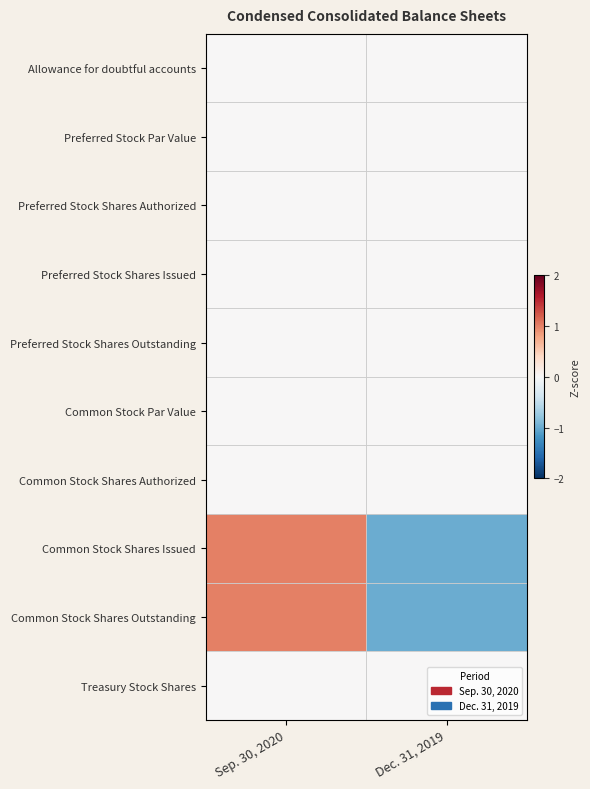

What is the difference between the highest and lowest values at Sep. 30, 2020?

1